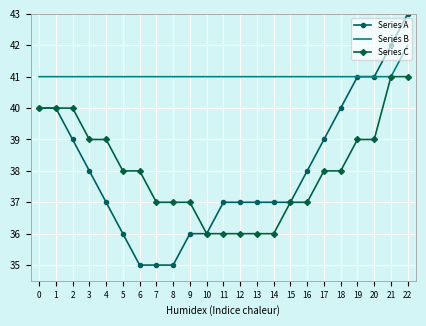

What is the average value of the Series B series?

41